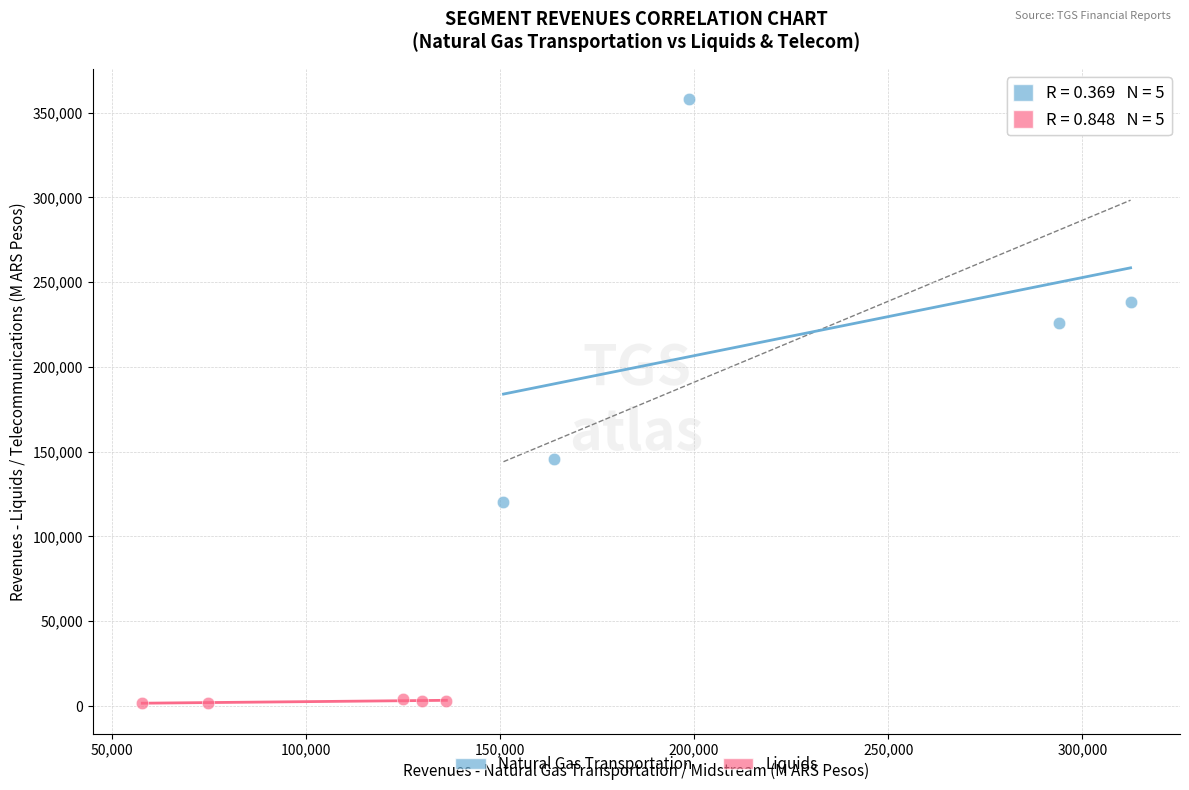

Which series contains the highest Y value?

Natural Gas Transportation